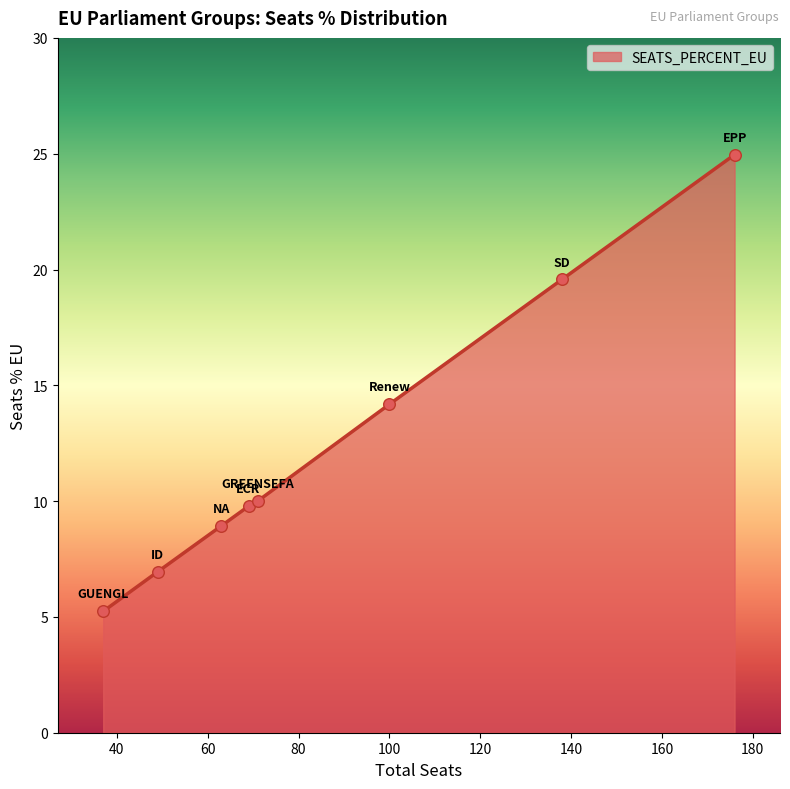

What is the difference between the maximum and minimum values?

19.7